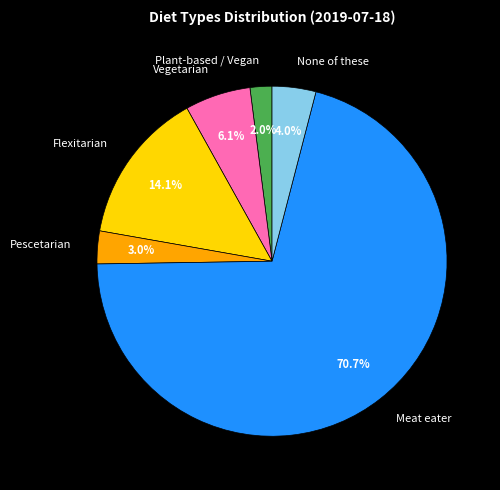

To the nearest percent, what is the difference between the largest and smallest slice percentages?

69%